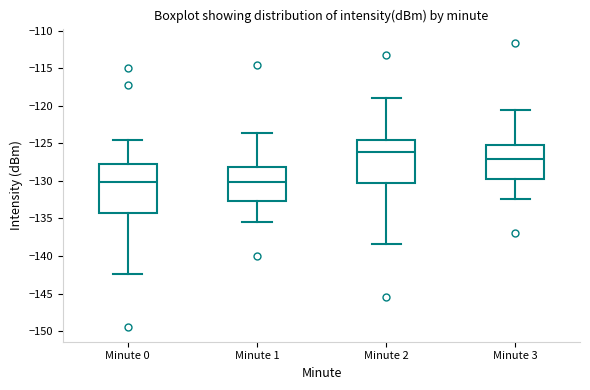

Reading left to right, transcribe this box plot: for each box, give where its median line is, the range the box spans, and where its two whiskers end, as read against the y-axis. The values are not printed on the chart, so give them approximately, as read against the axis.

Minute 0: median -130.0, box -134.5 to -128.0, whiskers -142.5 to -124.5
Minute 1: median -130.0, box -132.5 to -128.0, whiskers -135.5 to -123.5
Minute 2: median -126.0, box -130.5 to -124.5, whiskers -138.5 to -119.0
Minute 3: median -127.0, box -129.5 to -125.0, whiskers -132.5 to -120.5